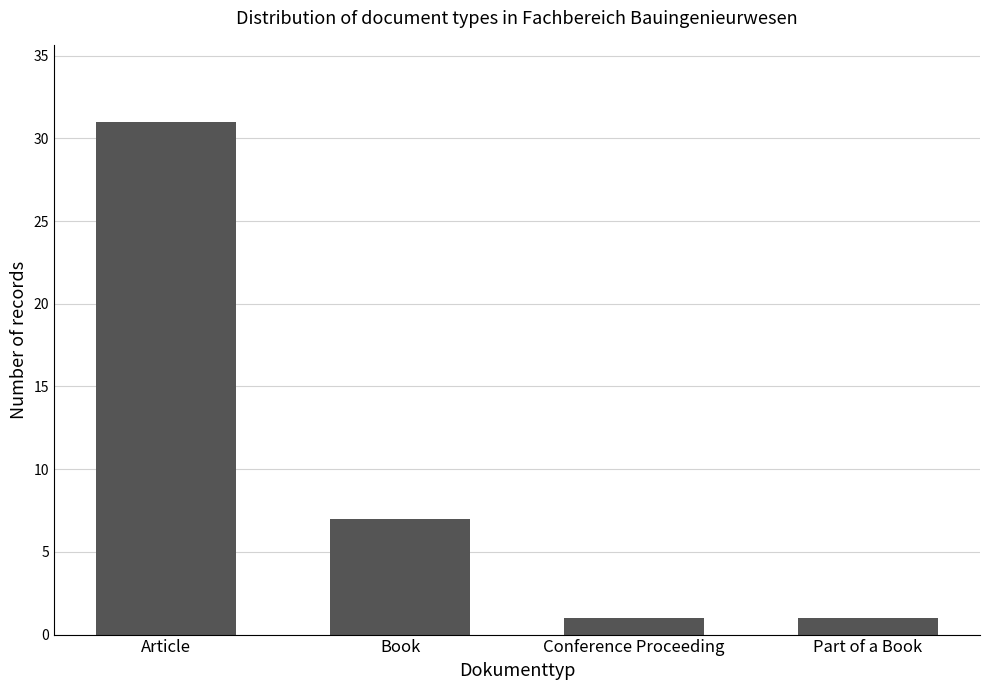

What is the change in value from Article to Conference Proceeding?

-30